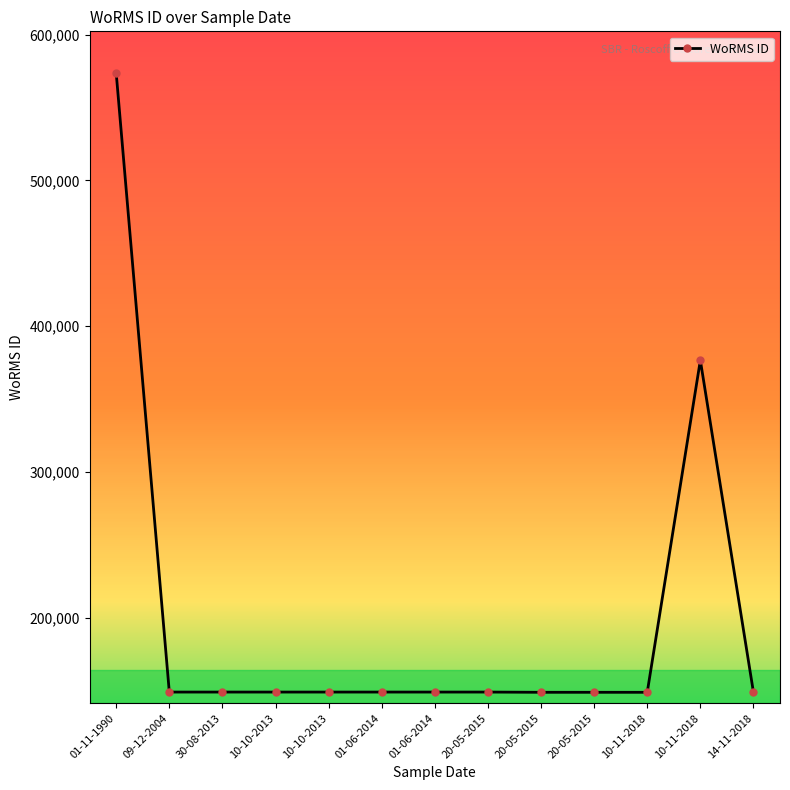

Which label corresponds to the largest value in the chart?

01-11-1990